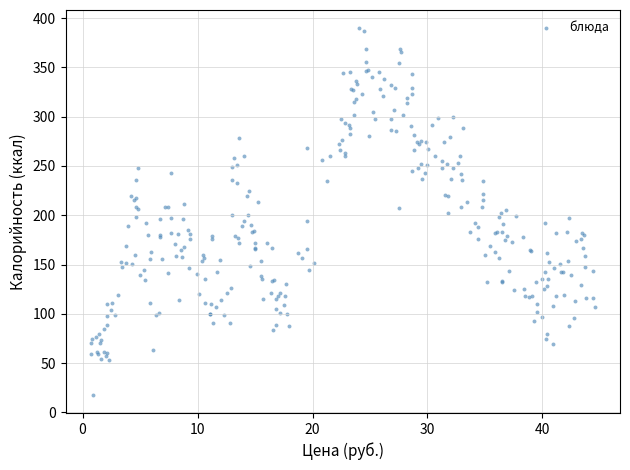

What is the range of Y values (max minus min)?

371.6